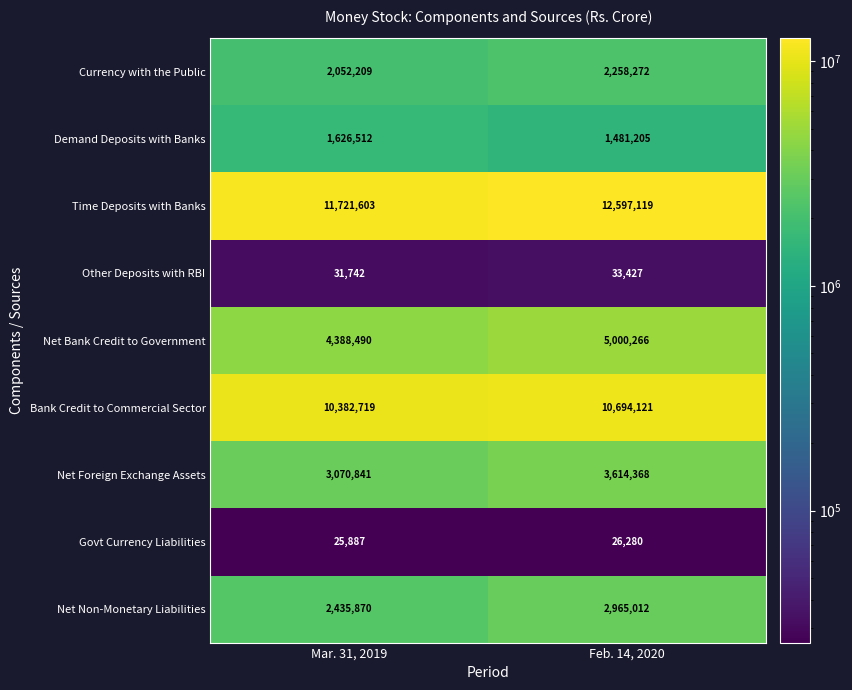

Rank the series by their maximum value, from highest to lowest.

Time Deposits with Banks, Bank Credit to Commercial Sector, Net Bank Credit to Government, Net Foreign Exchange Assets, Net Non-Monetary Liabilities, Currency with the Public, Demand Deposits with Banks, Other Deposits with RBI, Govt Currency Liabilities